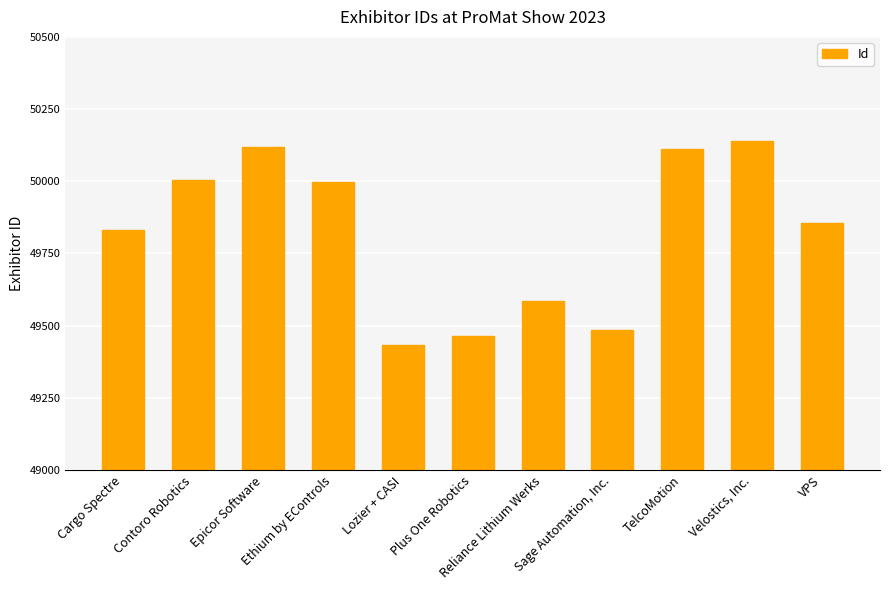

Rank the categories by value from highest to lowest.

Velostics, Inc., Epicor Software, TelcoMotion, Contoro Robotics, Ethium by EControls, VPS, Cargo Spectre, Reliance Lithium Werks, Sage Automation, Inc., Plus One Robotics, Lozier + CASI